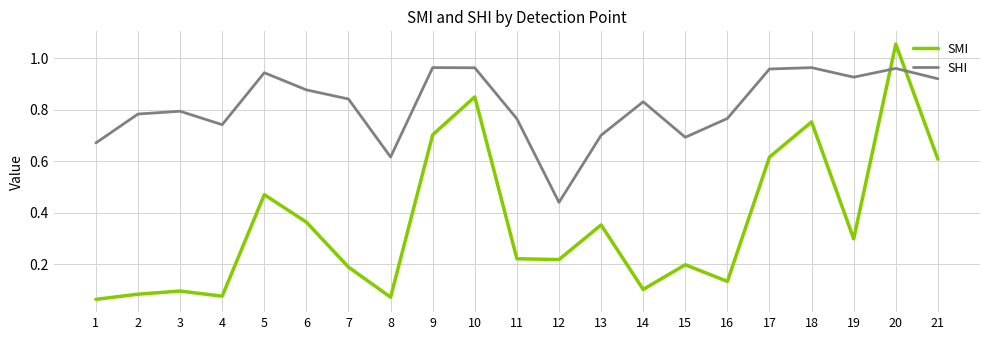

Is it true that SMI equals 0.0 at 1?

False